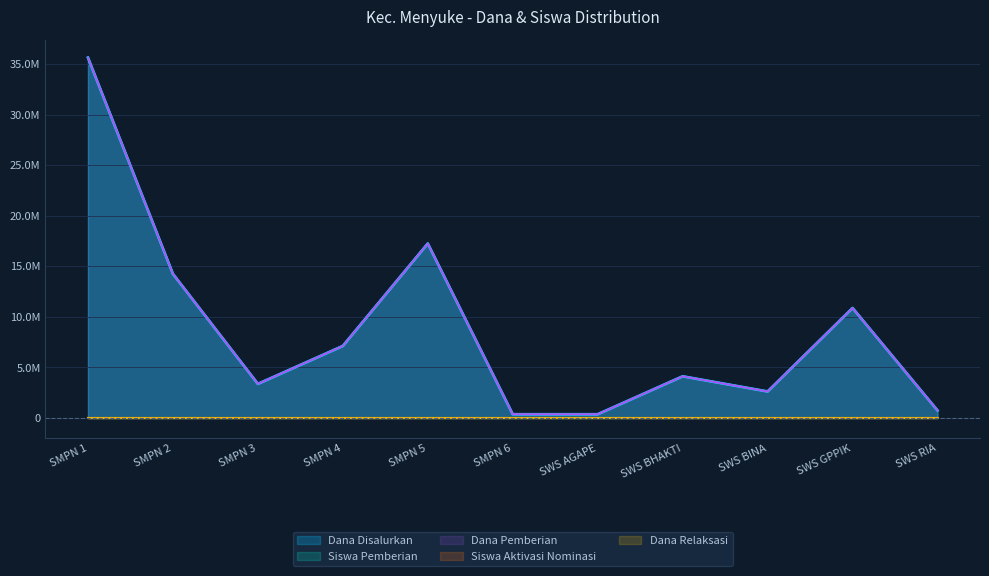

What is the difference between the second highest and minimum values in the Siswa Pemberian series?

16875000